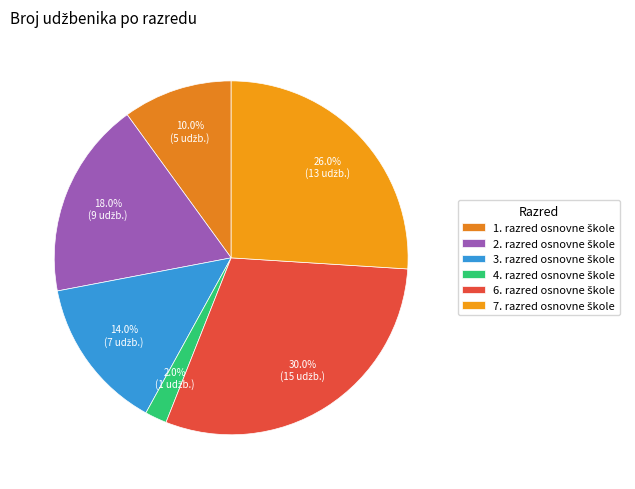

How many segments does this pie chart have?

6